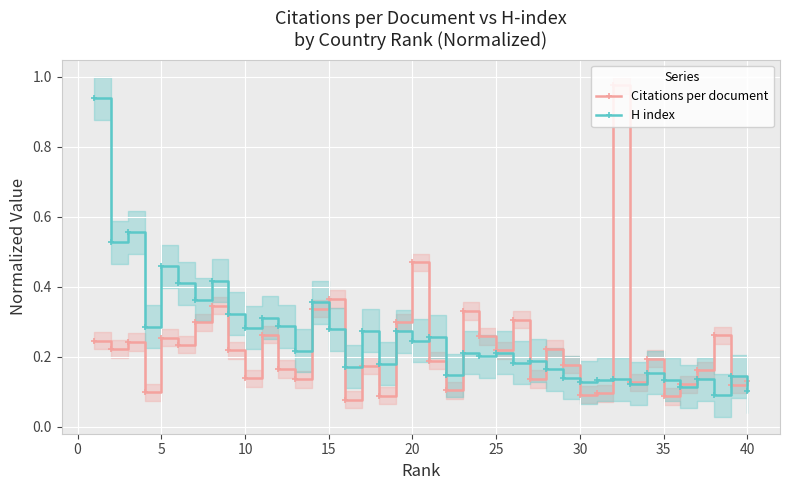

True or false: Citations per document has more than 0 points higher than both neighbors.

True